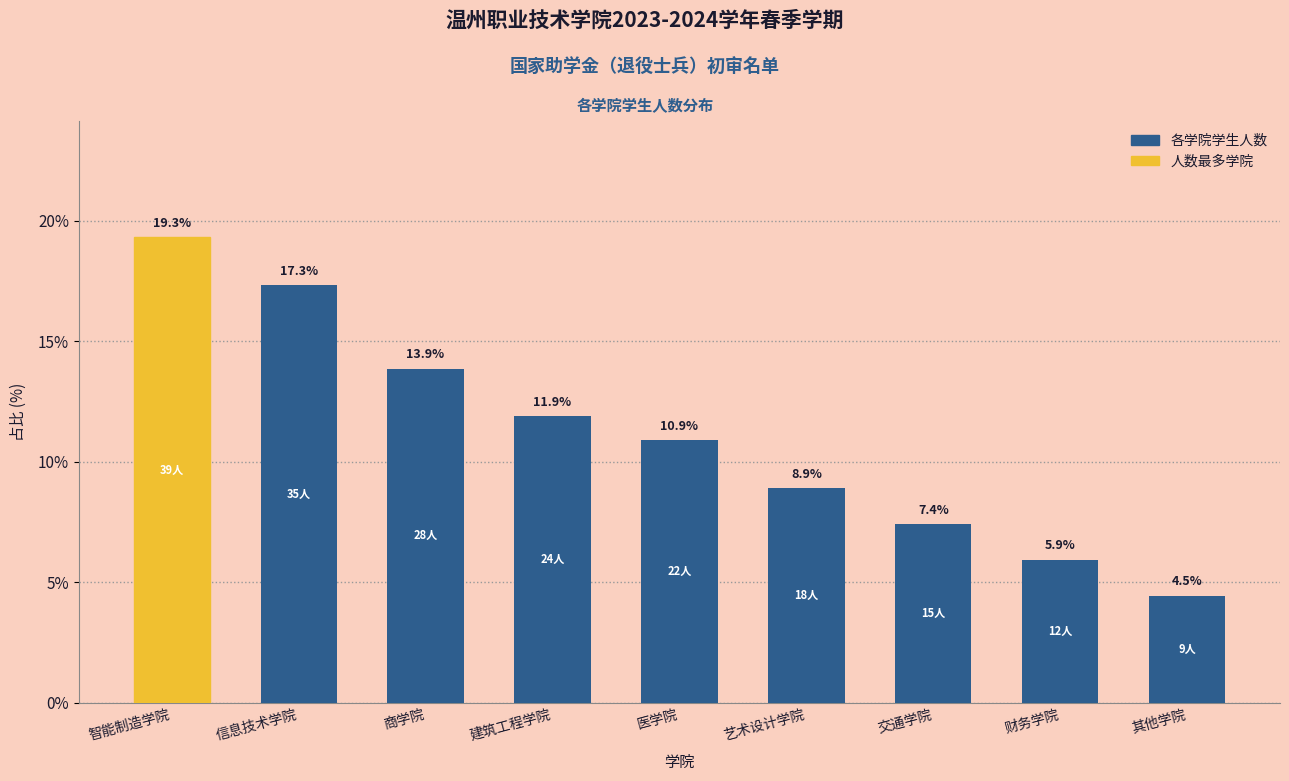

Reading right to left, extract all data points from this chart.

4.5	5.9	7.4	8.9	10.9	11.9	13.9	17.3	19.3